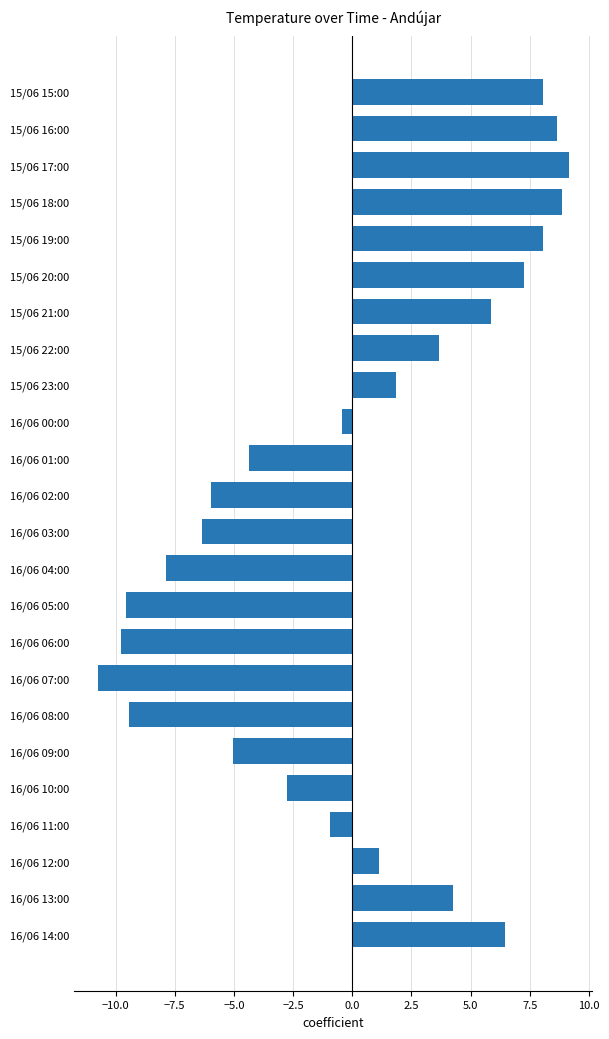

True or false: the data shows -4.2 at 16/06 05:00.

False